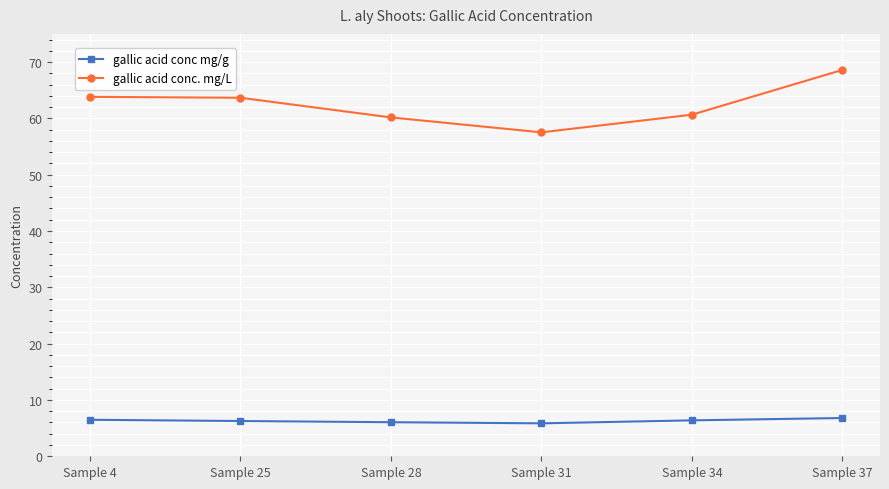

True or false: gallic acid conc. mg/L and gallic acid conc mg/g cross at least once.

False